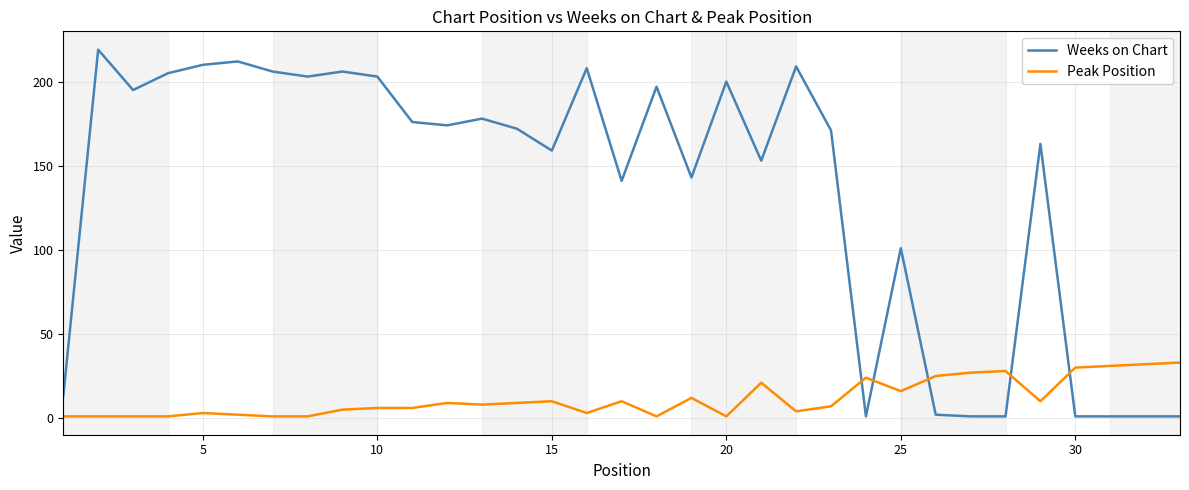

Which series has the largest total across all categories?

Weeks on Chart